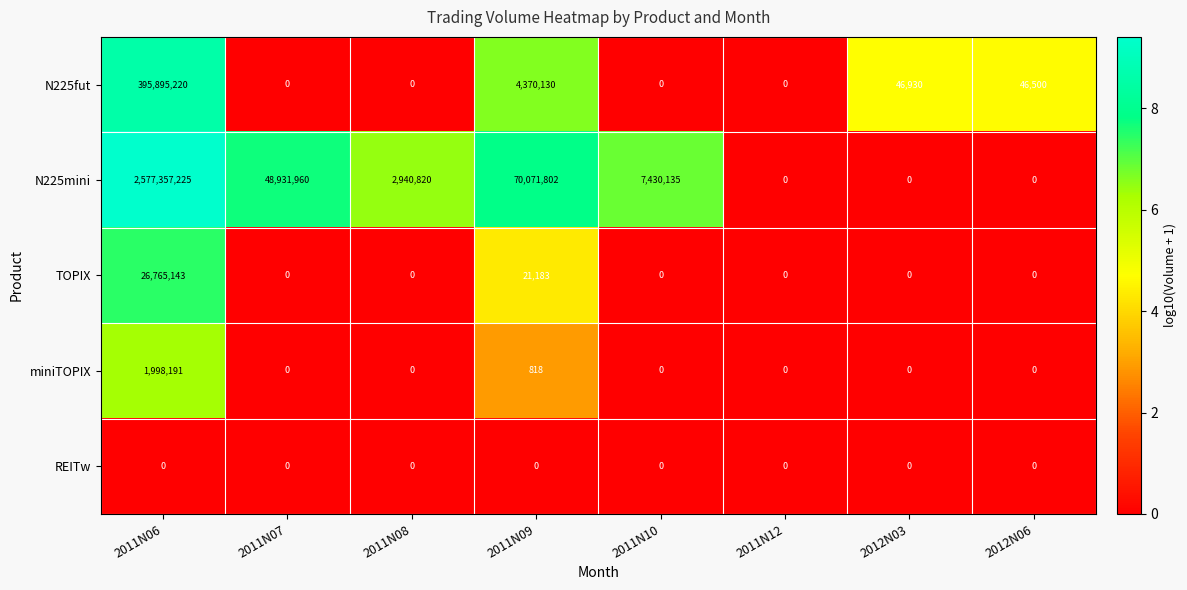

Which series has the largest range (max minus min)?

N225mini